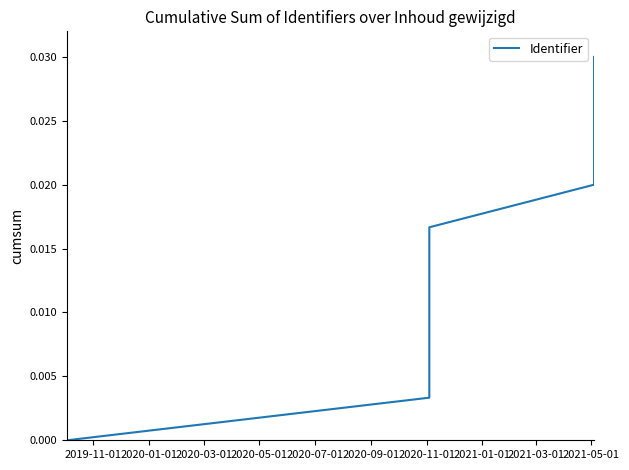

Rank the categories by value from highest to lowest.

2021-05-01, 2021-03-01, 2021-01-01, 2020-11-01, 2020-09-01, 2020-07-01, 2020-05-01, 2020-03-01, 2020-01-01, 2019-11-01